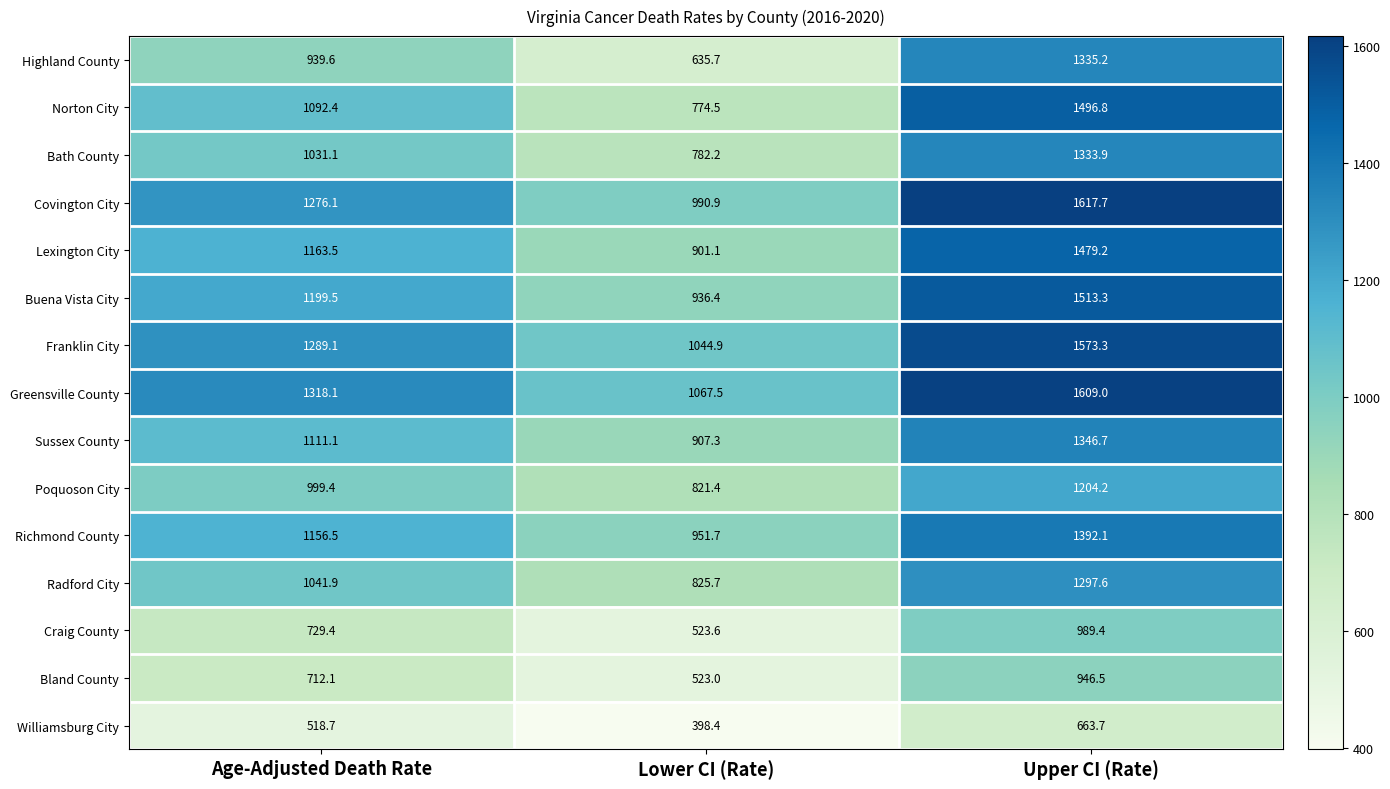

Which label corresponds to the largest value in the chart?

Upper CI (Rate)